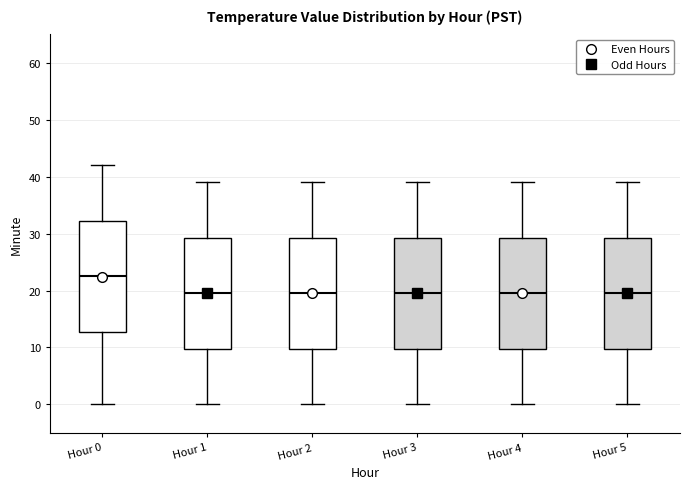

Which box's median line is the highest?

Hour 0